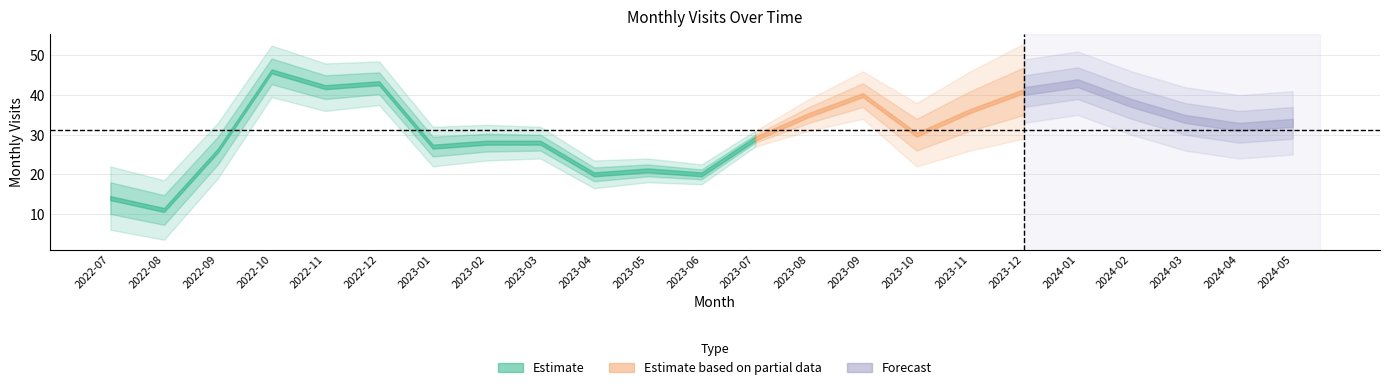

How many data points does each series have?

23